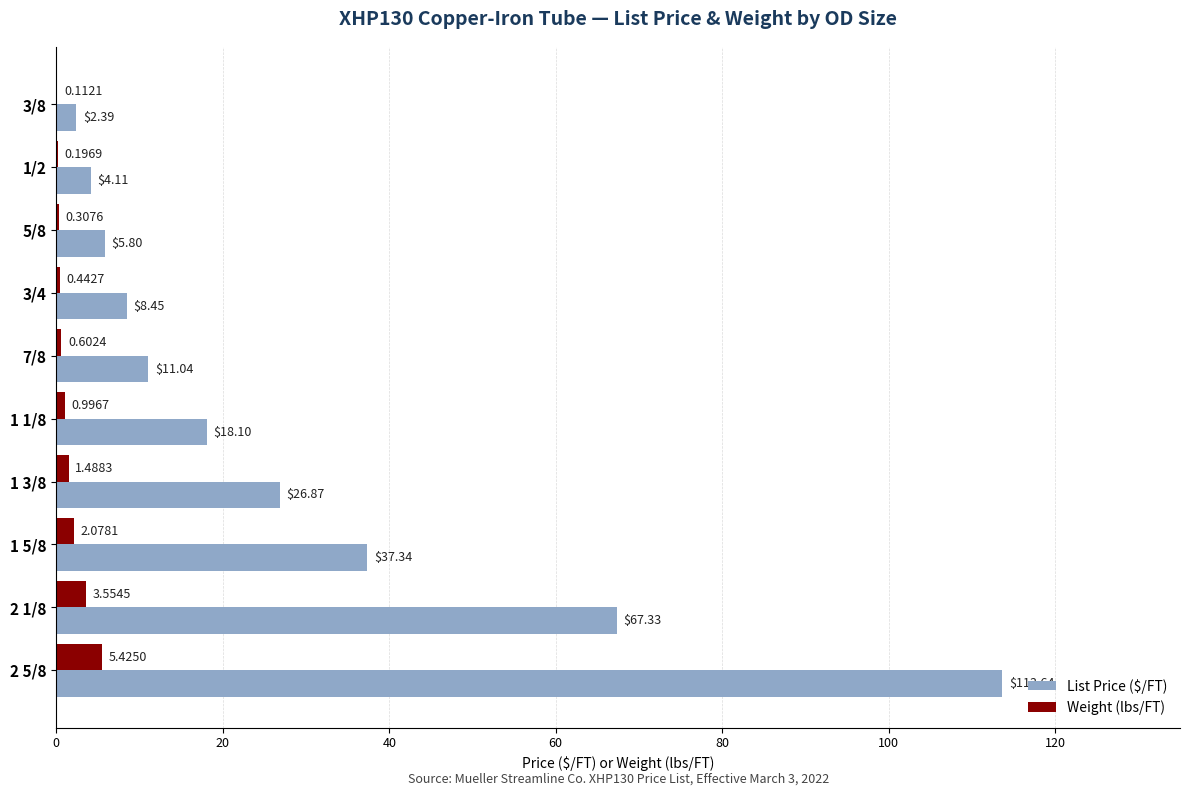

What is the sum of the Weight (lbs/FT) values at 3/4 and 1 5/8?

2.5